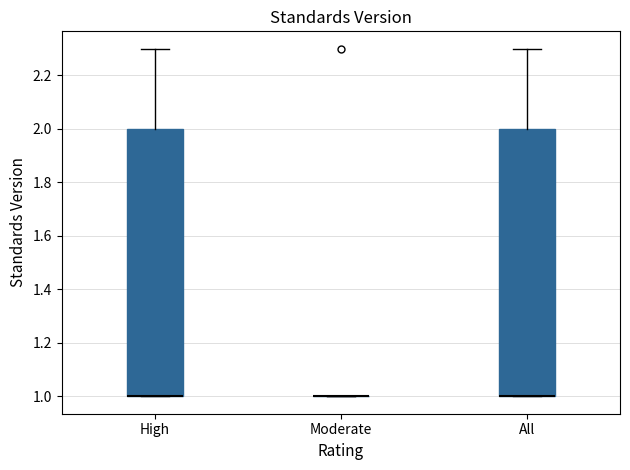

Reading left to right, transcribe this box plot: for each box, give where its median line is, the range the box spans, and where its two whiskers end, as read against the y-axis. The values are not printed on the chart, so give them approximately, as read against the axis.

High: median 1.0 (drawn on the box's lower edge), box 1.0 to 2.0, whiskers 1.0 to 2.3
Moderate: box collapsed to a line at 1.0, whiskers 1.0 to 1.0
All: median 1.0 (drawn on the box's lower edge), box 1.0 to 2.0, whiskers 1.0 to 2.3